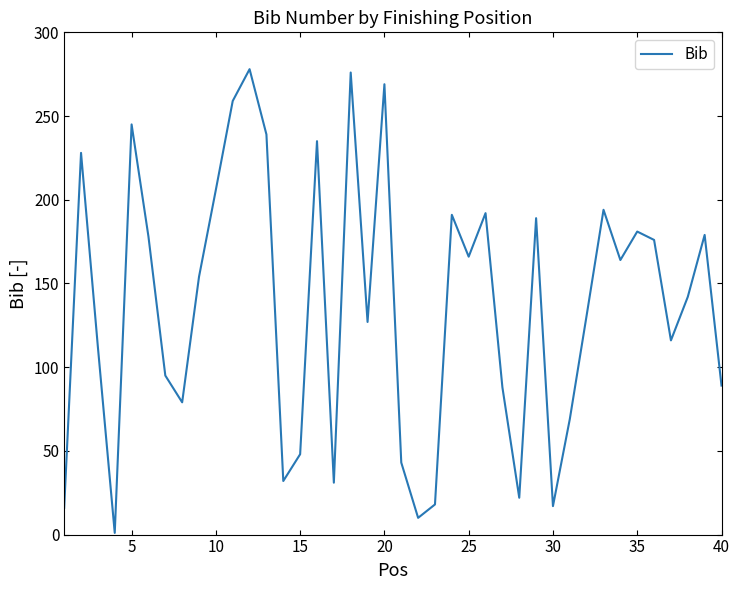

How many interior local valleys (lower than both neighbors) does the data have?

11